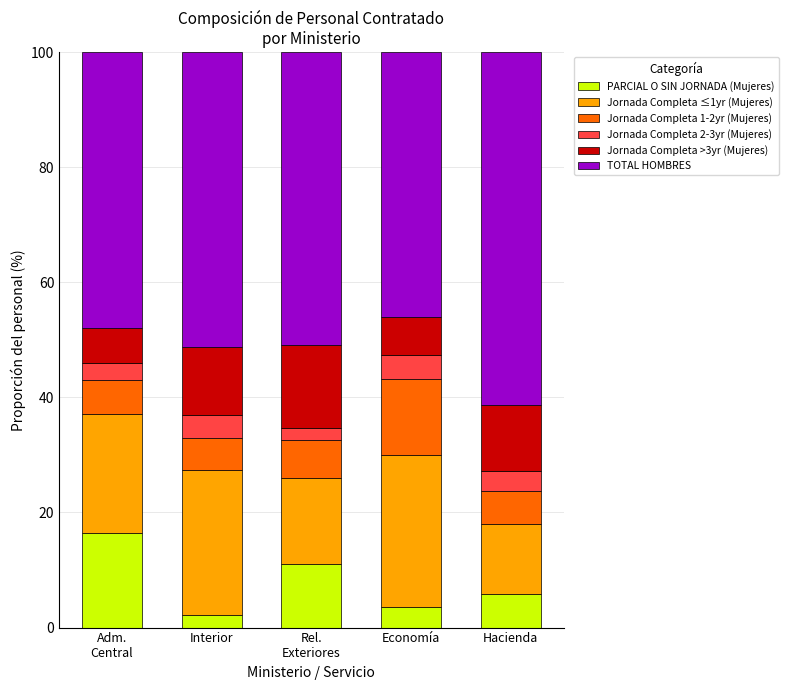

What is the total value across all series at Hacienda?

100.0